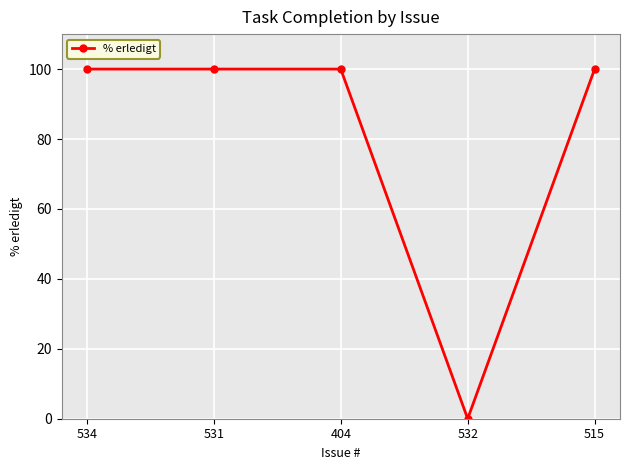

The chart shows a value of 64 at 404. True or false?

False